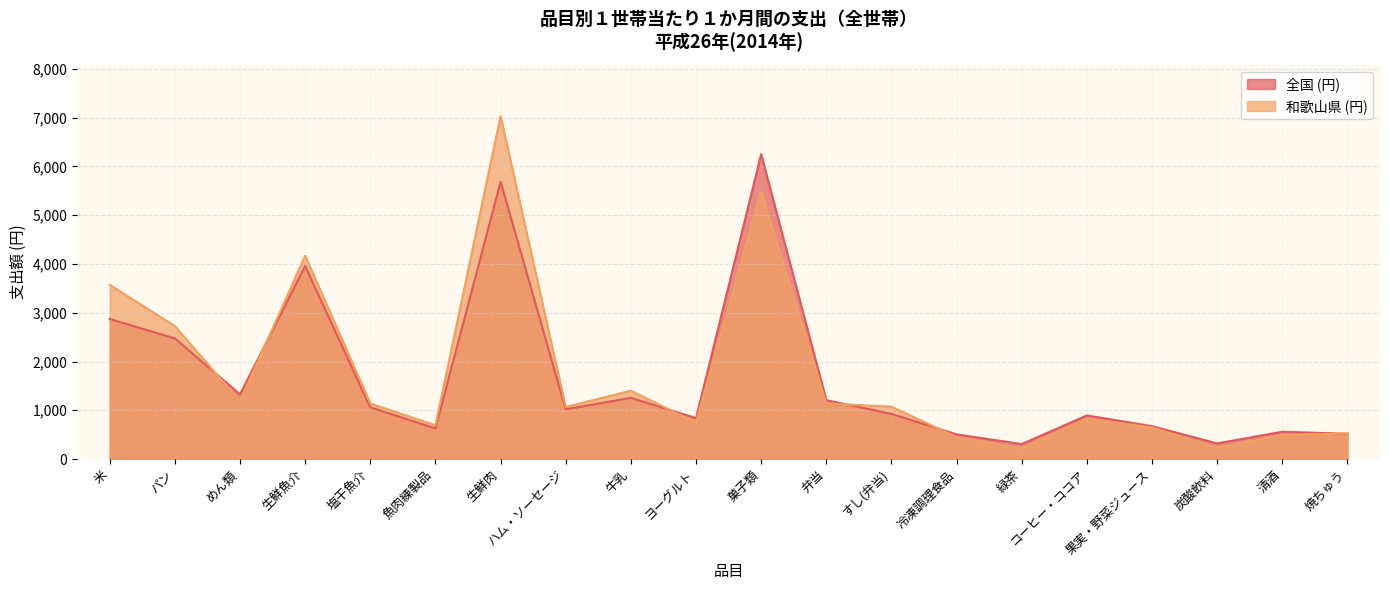

How many lines are shown in the chart?

2